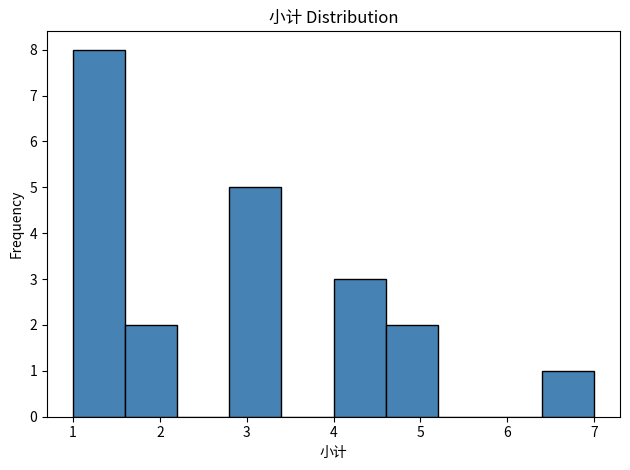

Reading left to right, list every bar in this chart as the range it spans on the x-axis followed by its height. The values are not printed on the chart, so give them approximately, as read against the axis.

1.0 to 1.6: 8
1.6 to 2.2: 2
2.2 to 2.8: 0
2.8 to 3.4: 5
3.4 to 4.0: 0
4.0 to 4.6: 3
4.6 to 5.2: 2
5.2 to 5.8: 0
5.8 to 6.4: 0
6.4 to 7.0: 1